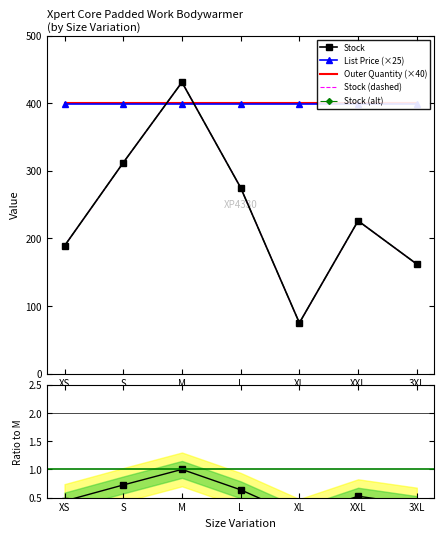

What is the label of the 4th point from the left?

L